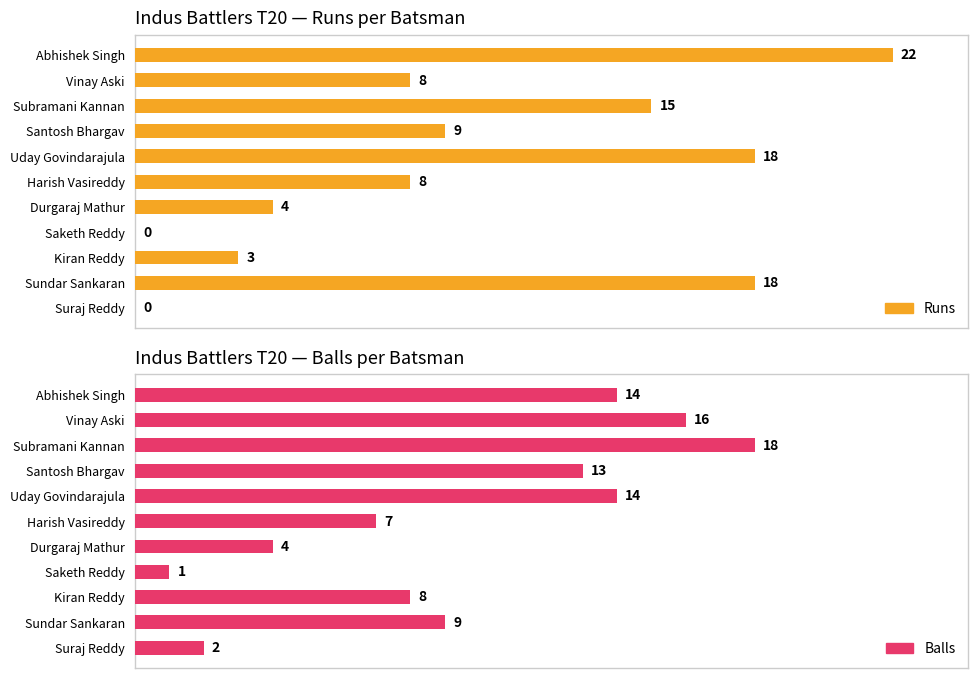

At Uday Govindarajula, list the series in order from largest to smallest.

Runs, Balls